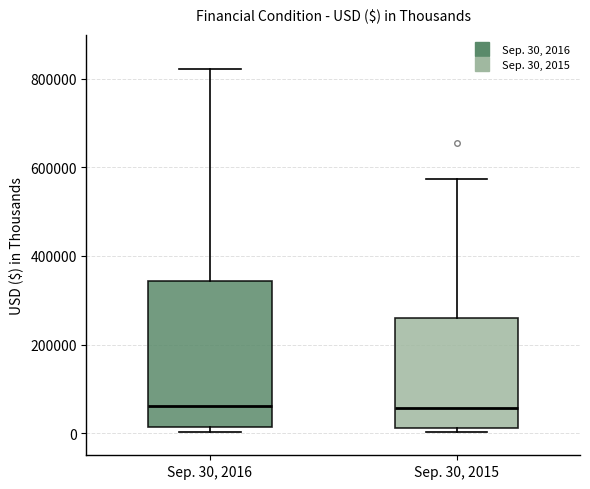

Comparing the boxes themselves (not the whiskers), which one is the tallest?

Sep. 30, 2016